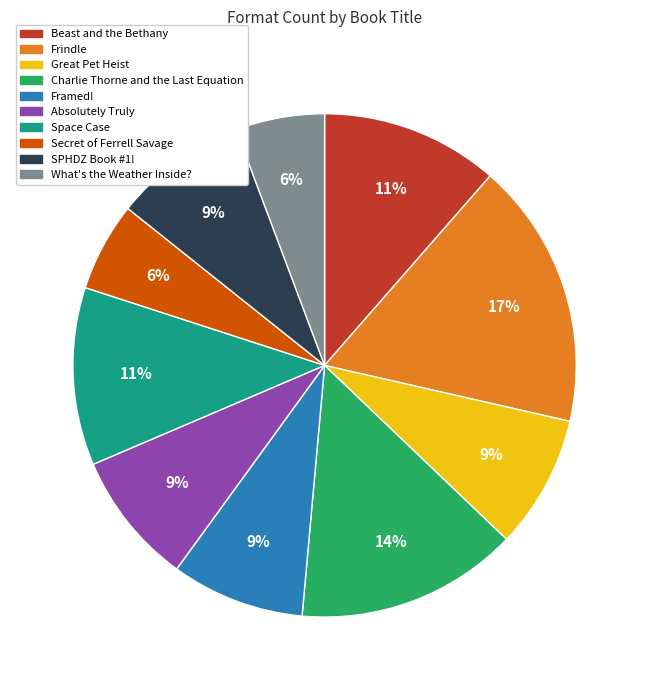

Which category has the biggest portion of the pie?

Frindle